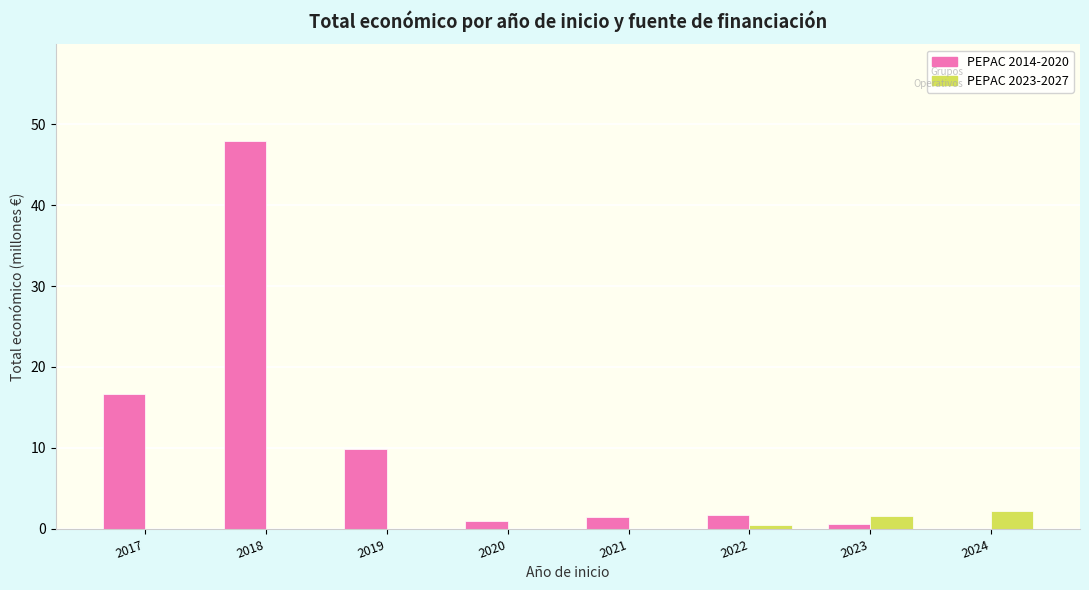

Which series has the largest range (max minus min)?

PEPAC 2014-2020